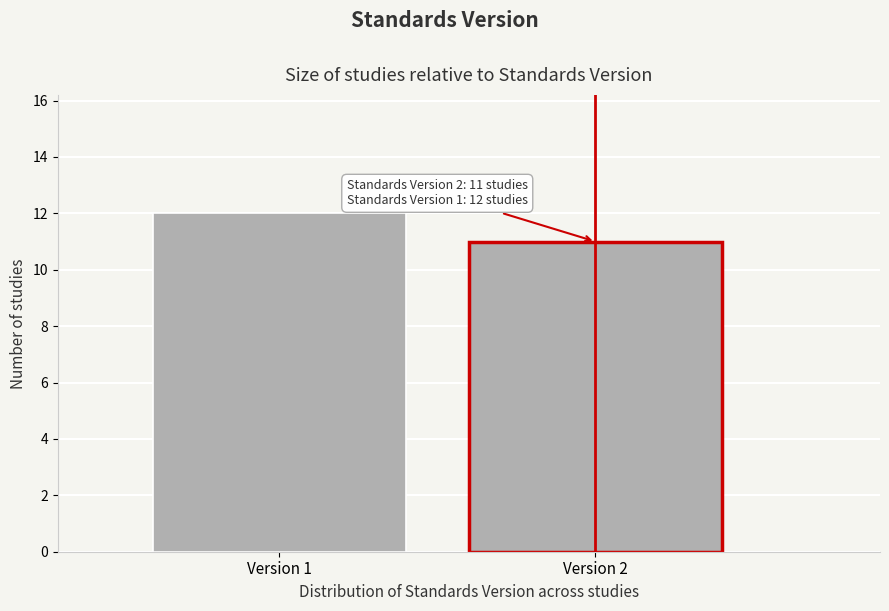

Reading left to right, transcribe all the data shown in this chart.

Version 1=12	Version 2=11